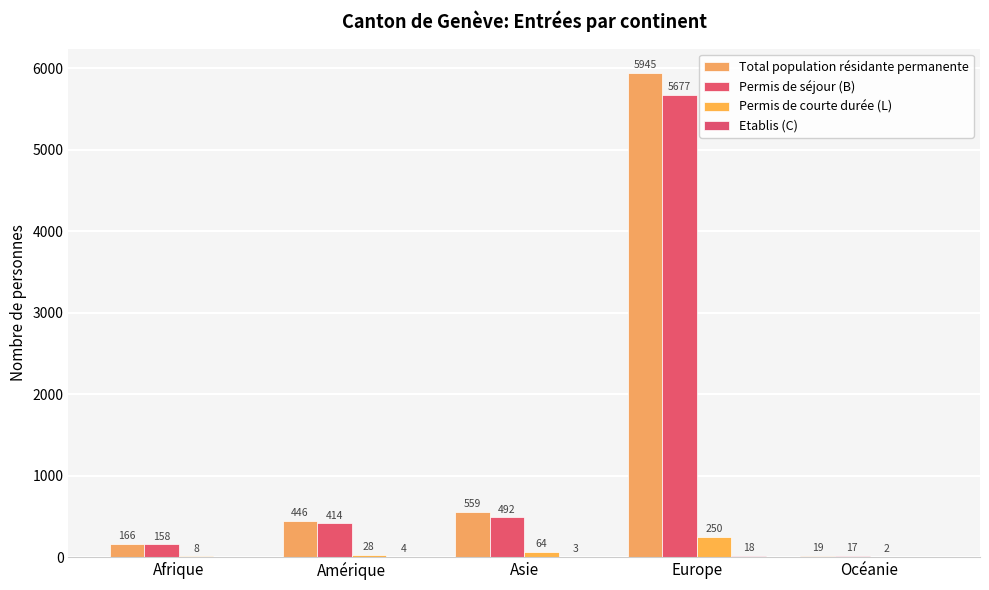

How many groups of bars are there?

5